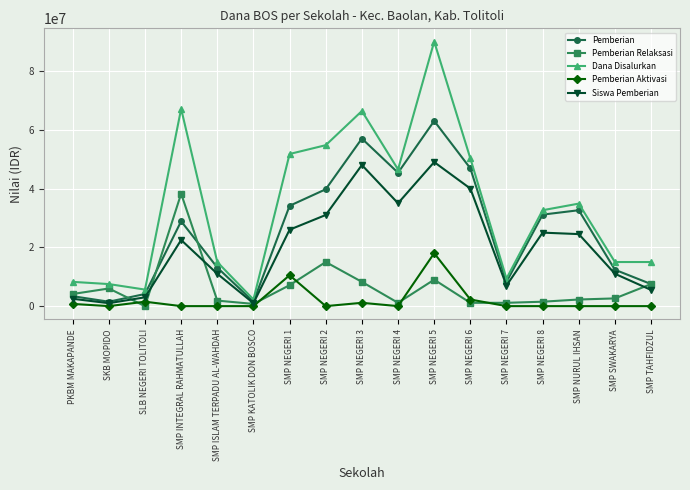

What is the label of the 2nd point from the right?

SMP SWAKARYA